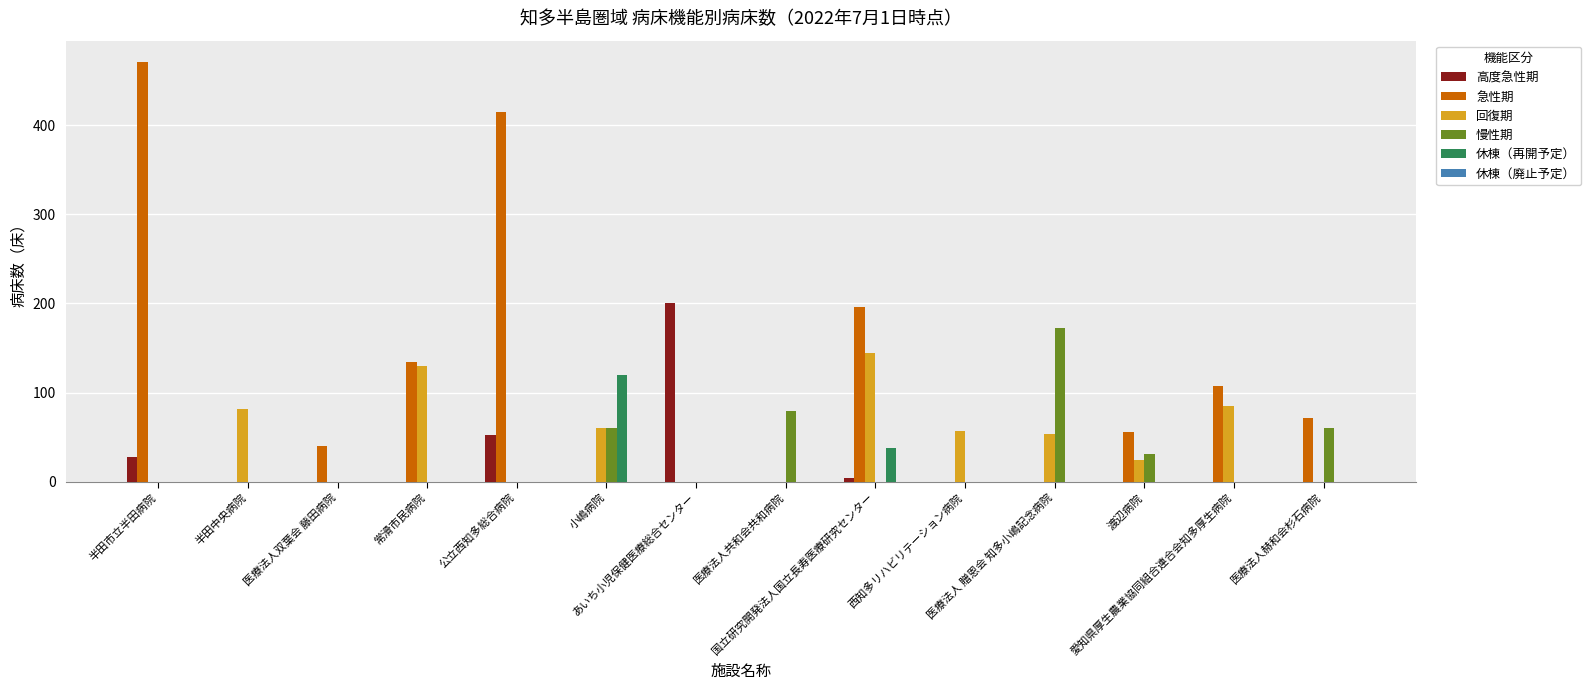

Is it true that 休棟（再開予定） equals 70 at 西知多リハビリテーション病院?

False